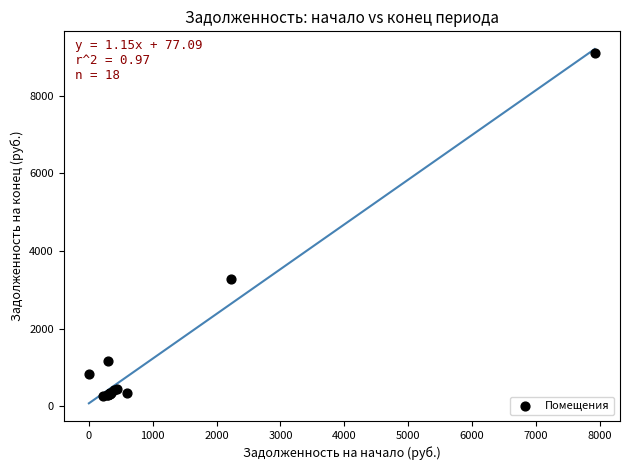

What Y value in the scatter plot is closest to 4677?

3268.8